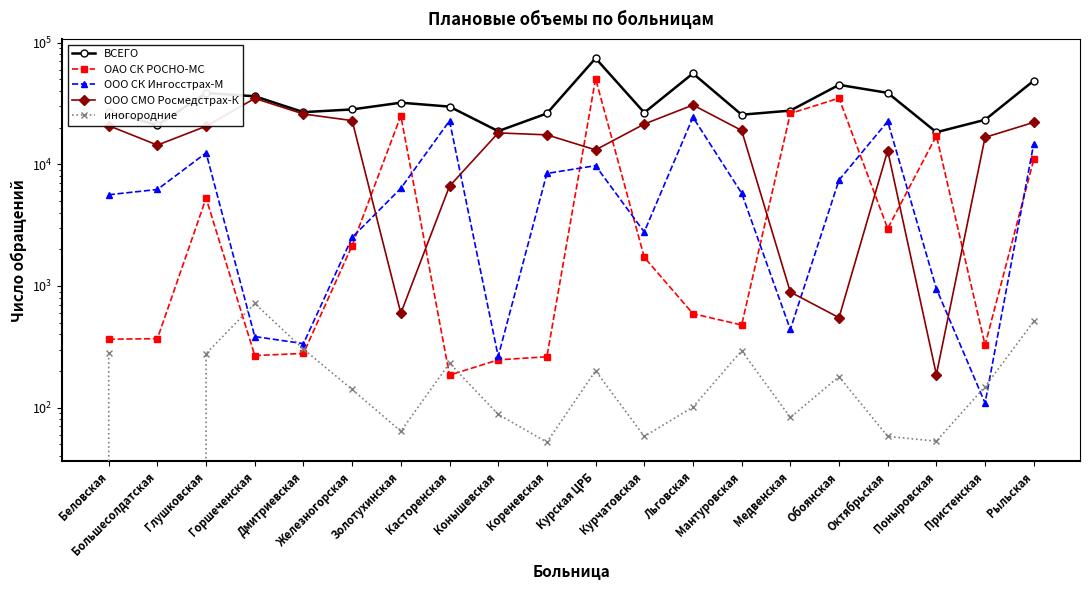

What is the total value across all series at Мантуровская?

51126